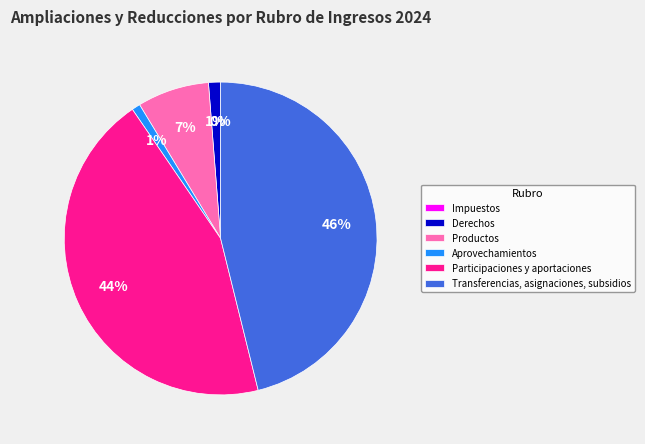

To the nearest percent, what is the average slice percentage?

17%